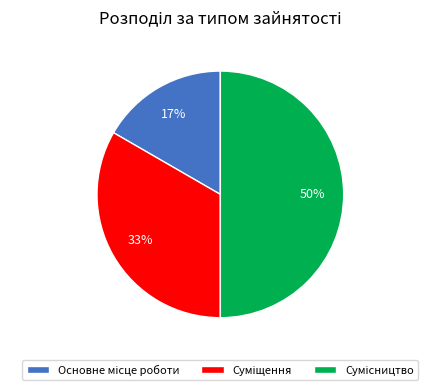

To the nearest percent, what is the difference between the largest and smallest slice percentages?

33%